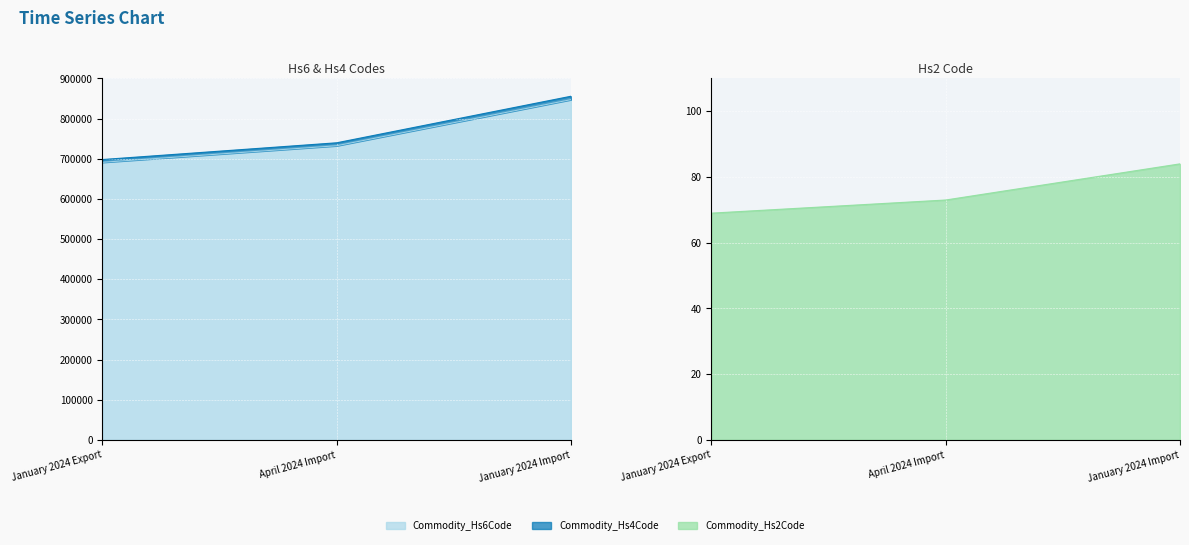

Is it true that Commodity_Hs2Code equals 29 at April 2024 Import?

False